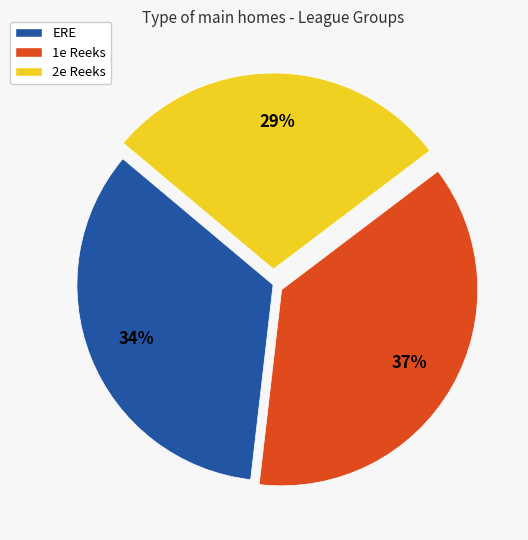

How many segments does this pie chart have?

3